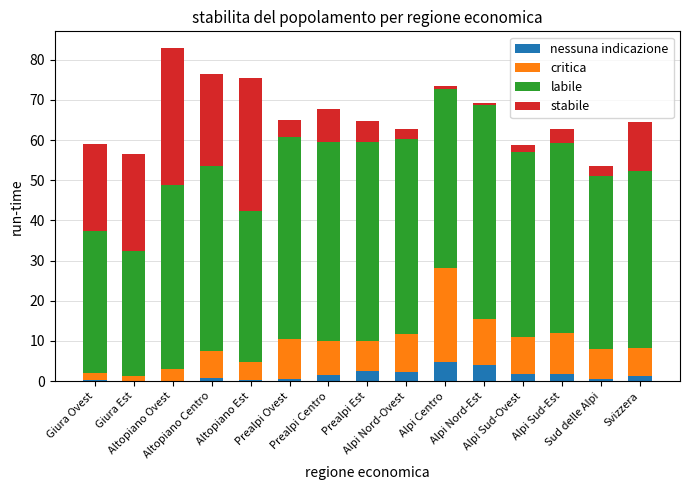

What is the highest value of the nessuna indicazione series?

4.8